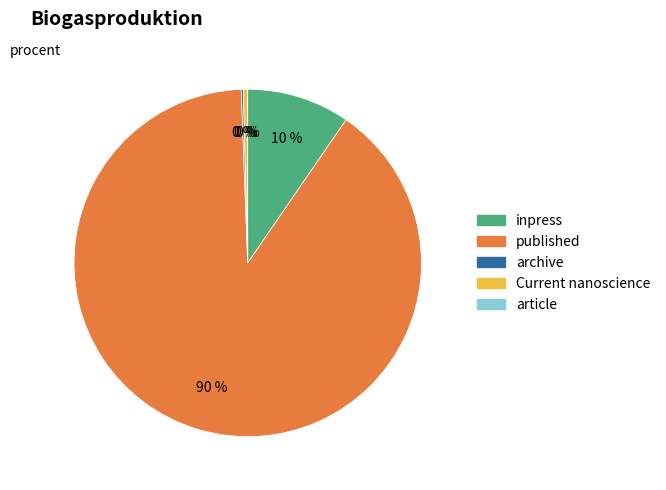

Does inpress represent more than half of the total?

No